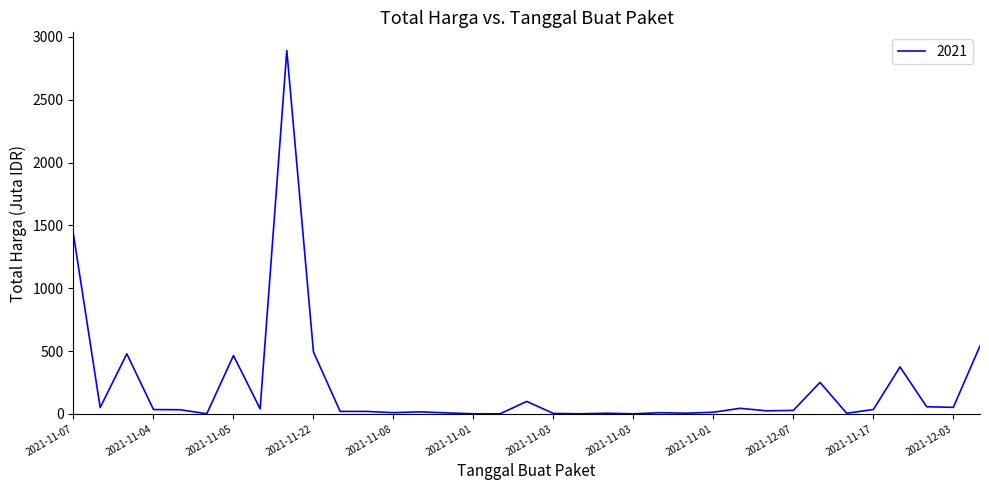

What is the maximum value shown in the chart?

2892.1